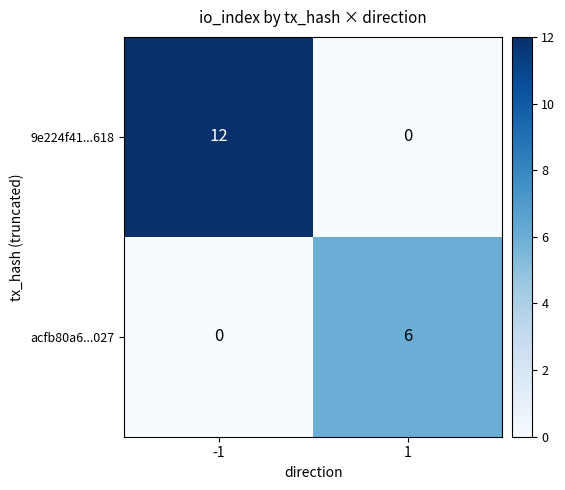

What is the total value across all series at -1?

12